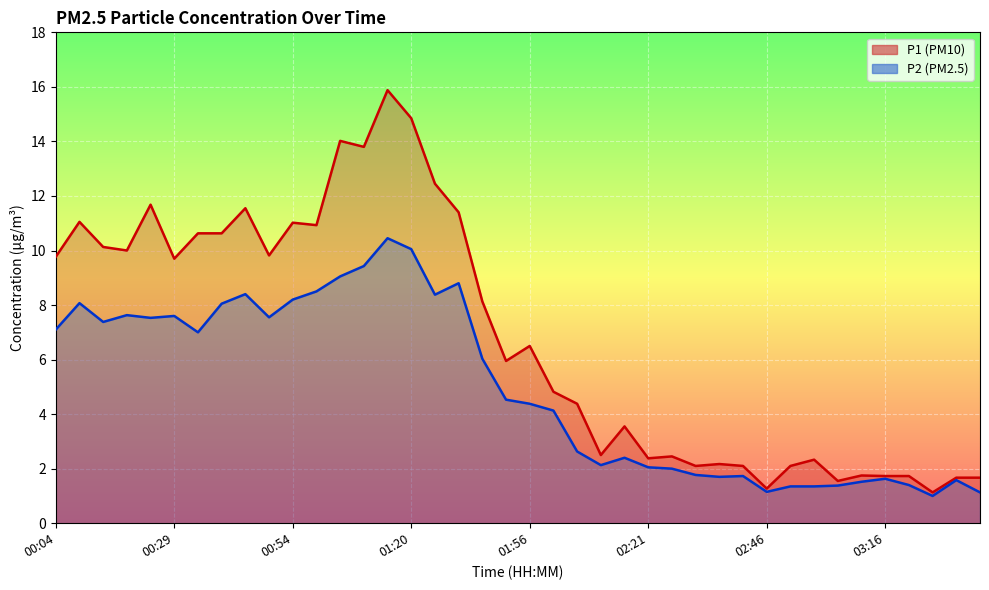

Does the chart display data point markers on the line(s)?

No